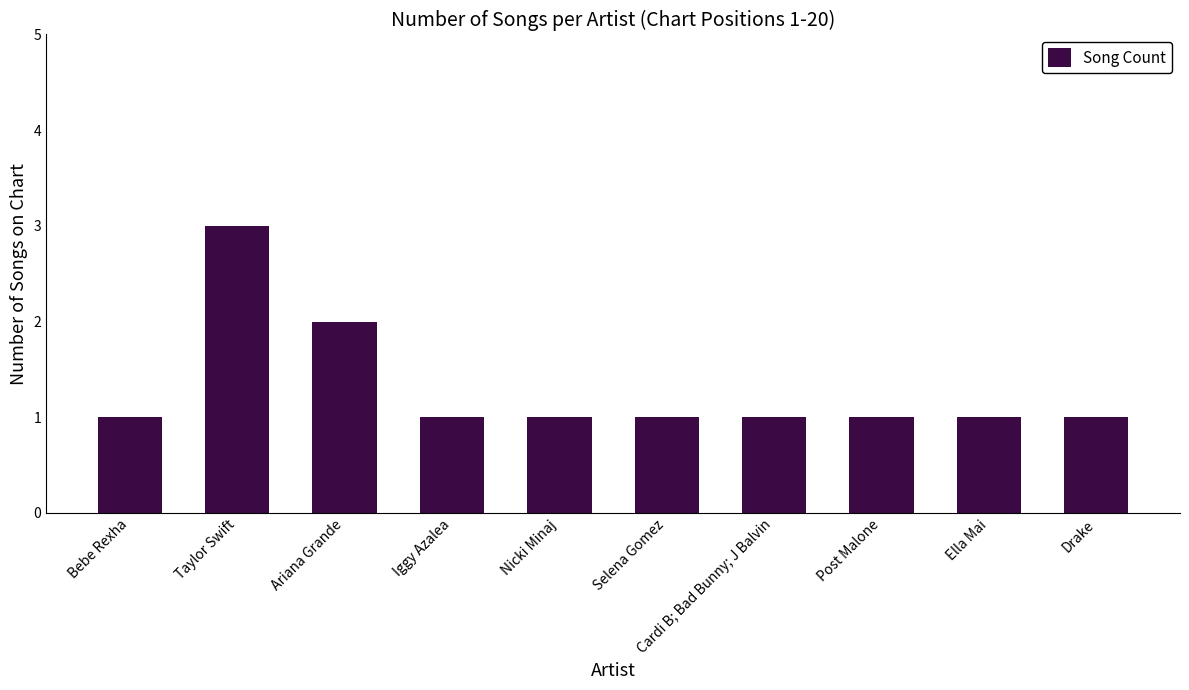

What is the label of the 6th bar from the left?

Selena Gomez